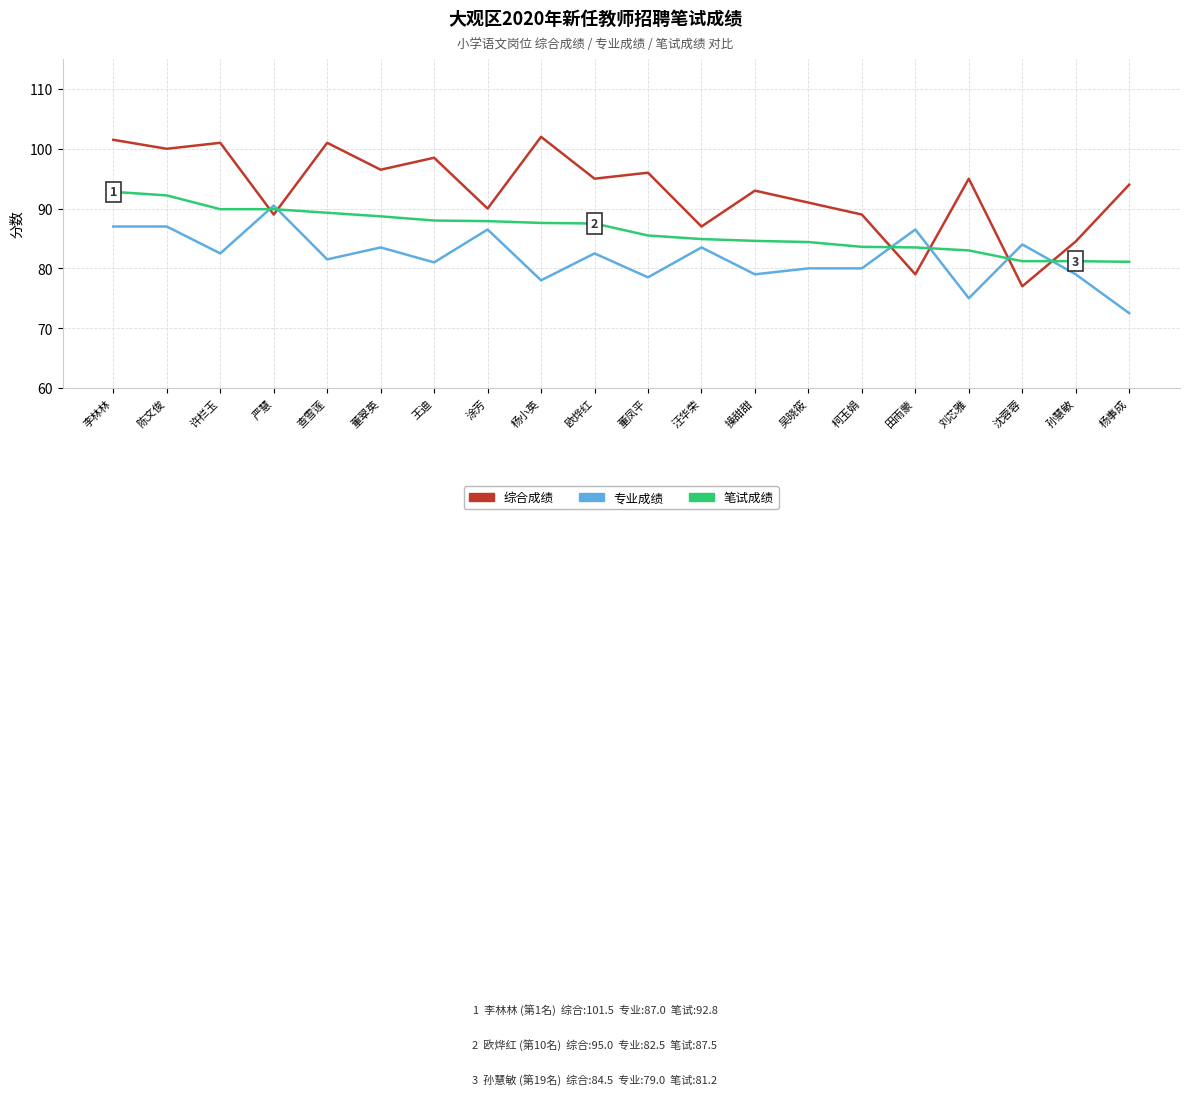

What is the difference between the 综合成绩 values at 沈蓉蓉 and 刘芯雅?

18.0